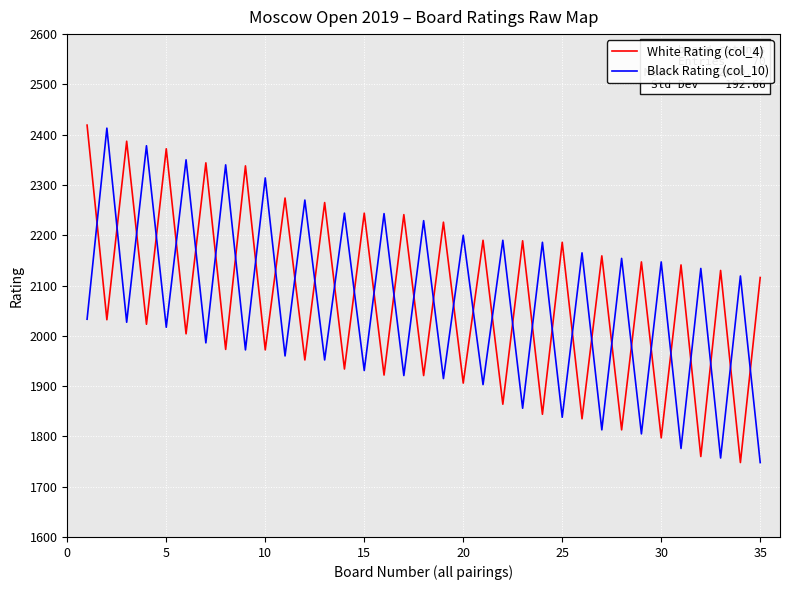

What is the greatest value displayed?

2419